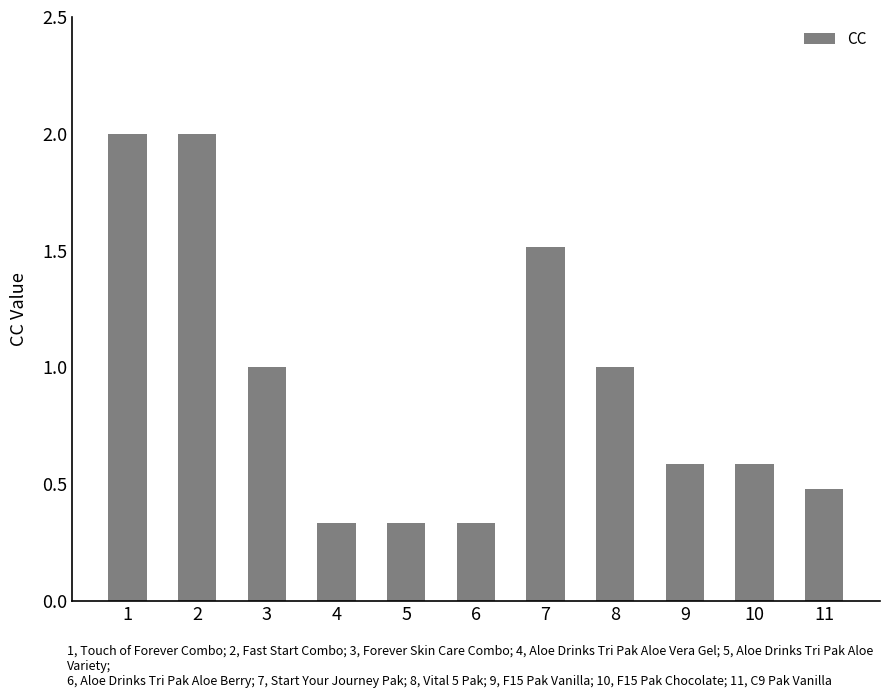

What is the difference between the second highest and minimum values?

1.7